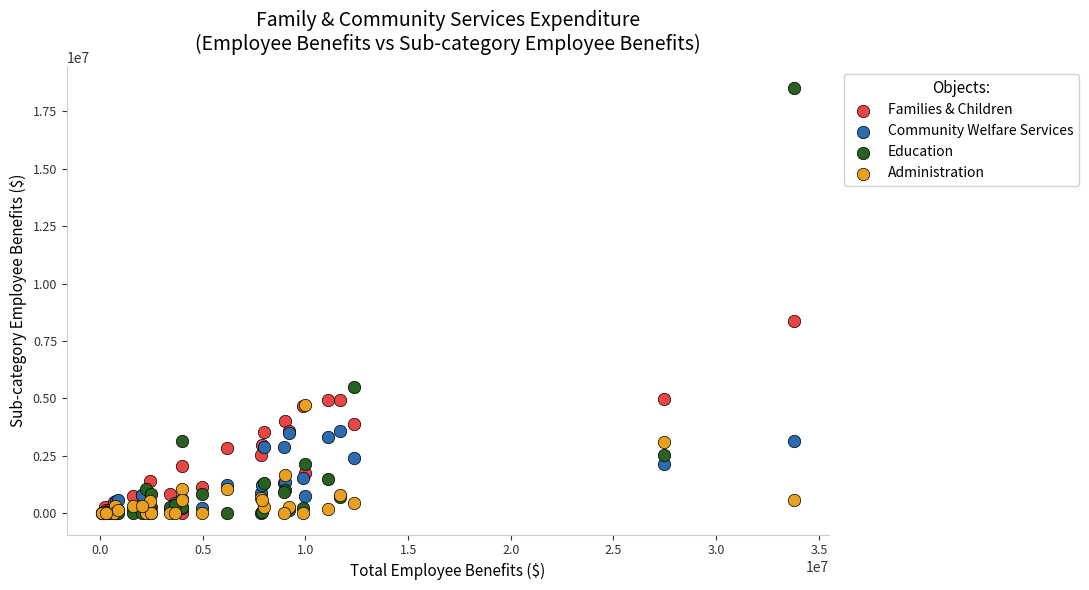

Across all series, what Y value is closest to 9251479?

8366445.2